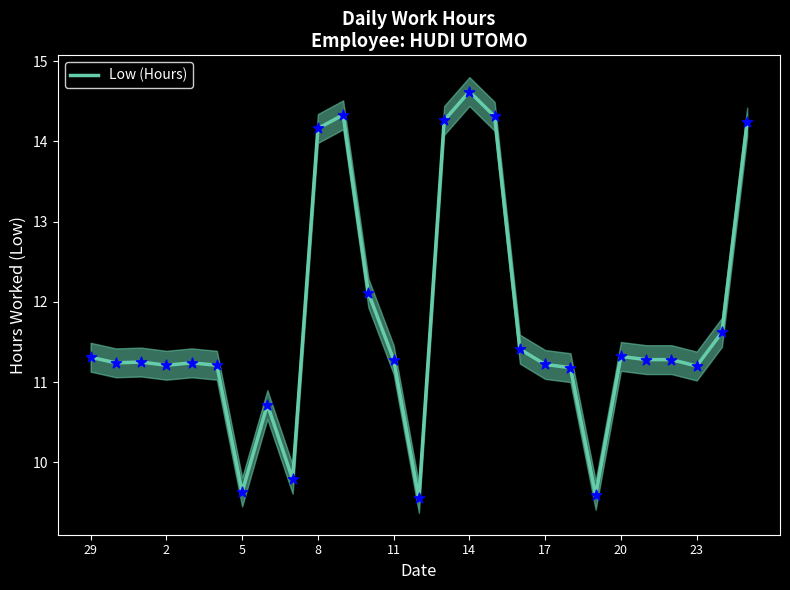

At which label does Low (Hours) reach its peak?

14